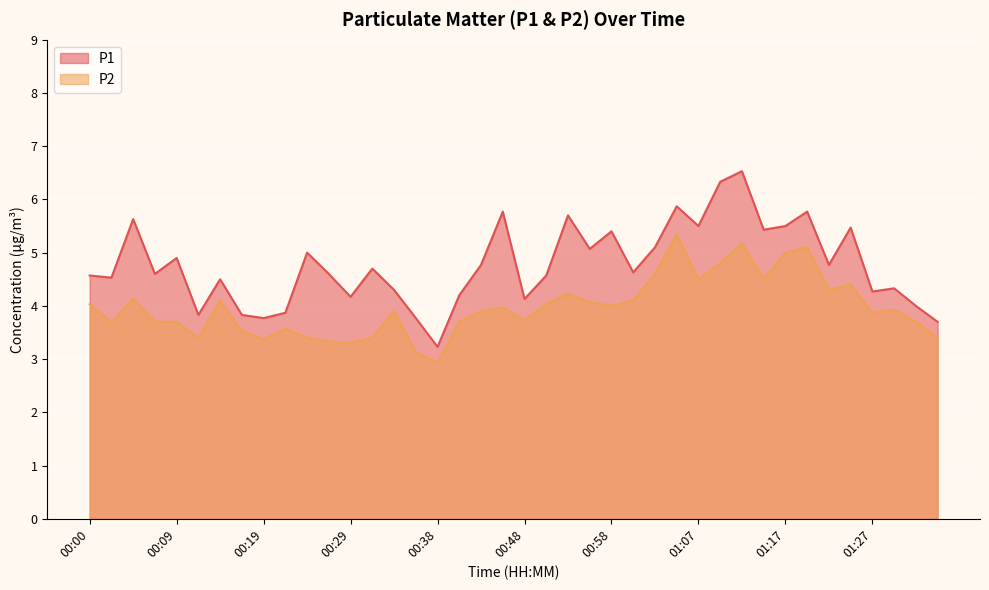

True or false: P2 and P1 intersect in this chart.

False